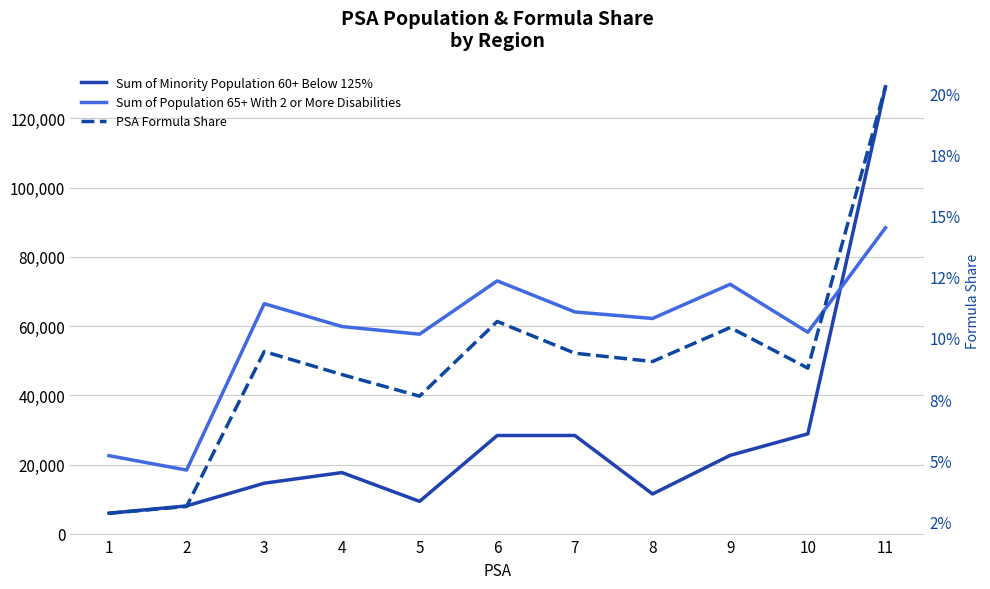

In Sum of Minority Population 60+ Below 125%, how many points are higher than both neighbors (excluding endpoints)?

2